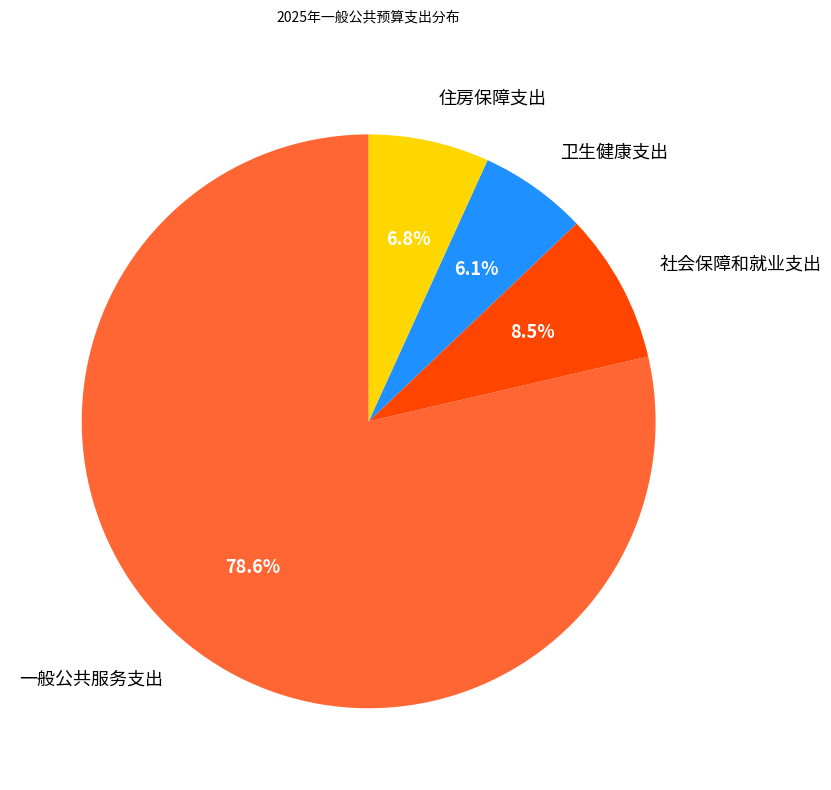

Approximately how many times larger is the value at 住房保障支出 compared to 卫生健康支出?

1.1